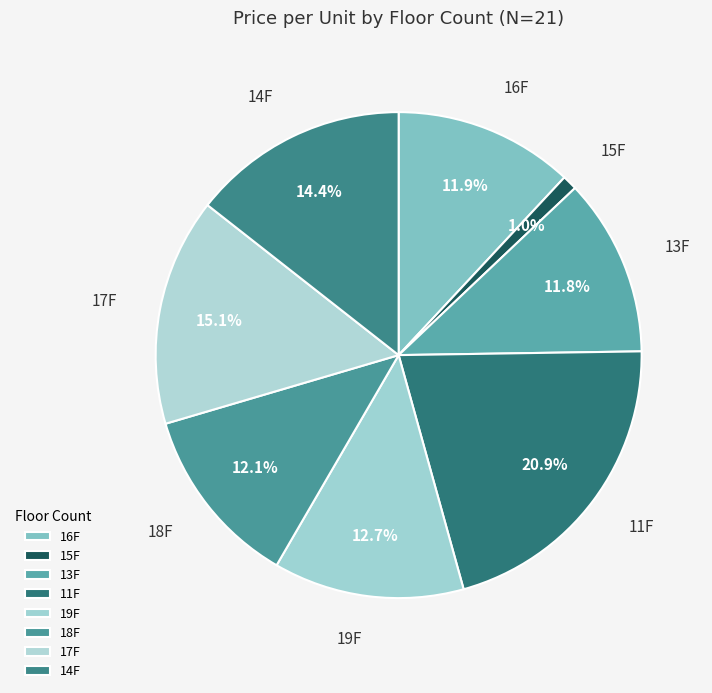

How many slices are in this pie chart?

8